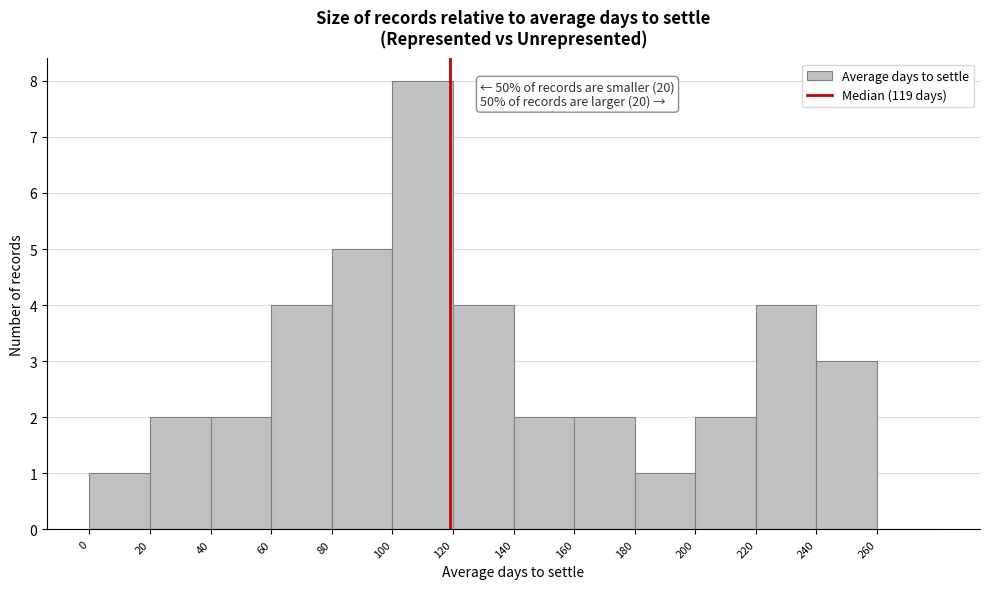

Which range on the x-axis has the tallest bar?

100 to 120